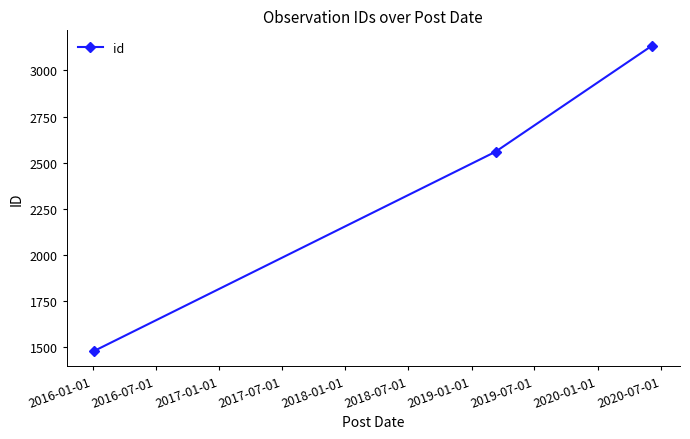

What is the smallest value displayed?

1479